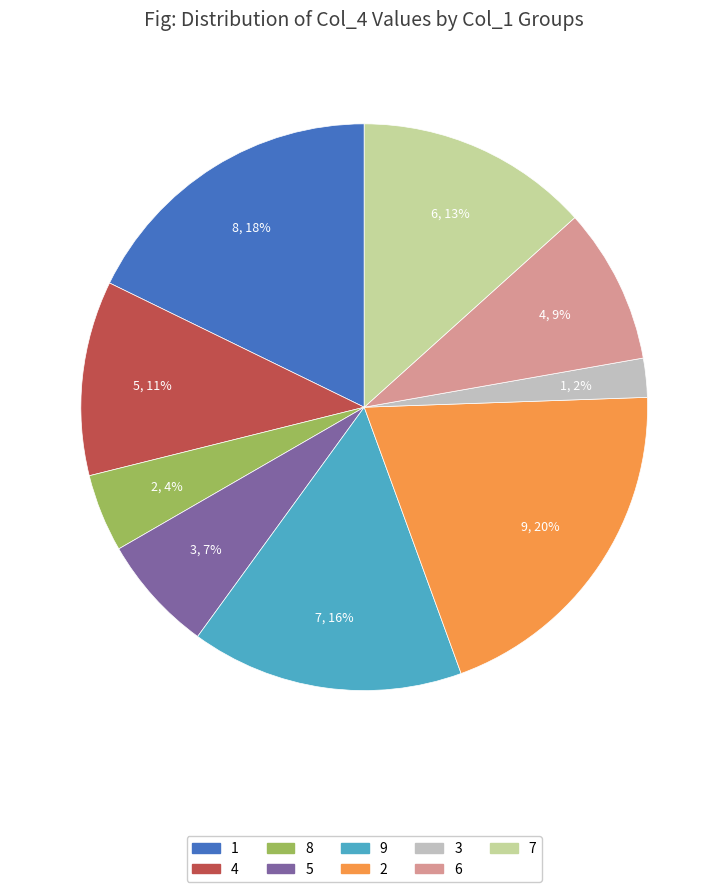

Combined, do 3 and 8 account for over 50%?

No